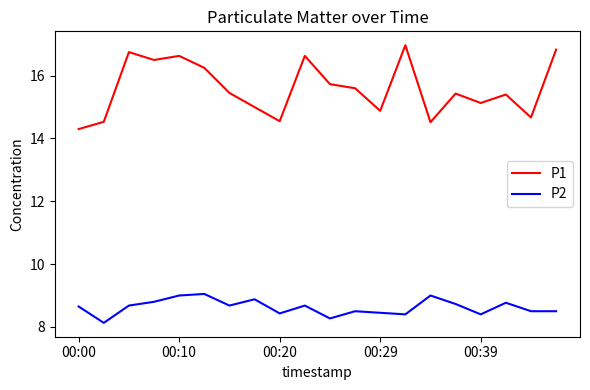

Which series has the largest range (max minus min)?

P1